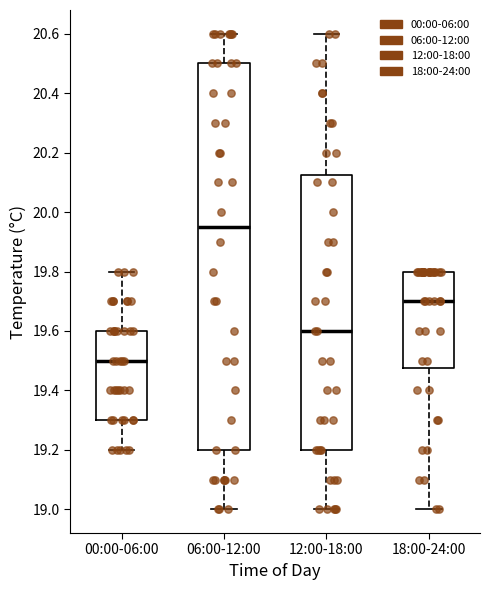

Reading left to right, transcribe this box plot: for each box, give where its median line is, the range the box spans, and where its two whiskers end, as read against the y-axis. The values are not printed on the chart, so give them approximately, as read against the axis.

00:00-06:00: median 19.50, box 19.30 to 19.60, whiskers 19.20 to 19.80
06:00-12:00: median 19.96, box 19.20 to 20.50, whiskers 19.00 to 20.60
12:00-18:00: median 19.60, box 19.20 to 20.12, whiskers 19.00 to 20.60
18:00-24:00: median 19.70, box 19.48 to 19.80, whiskers 19.00 to 19.80